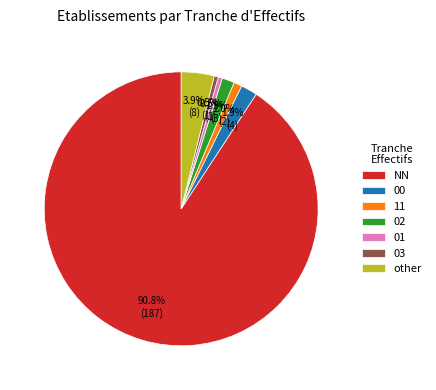

Which has a higher value, 11 or NN?

NN